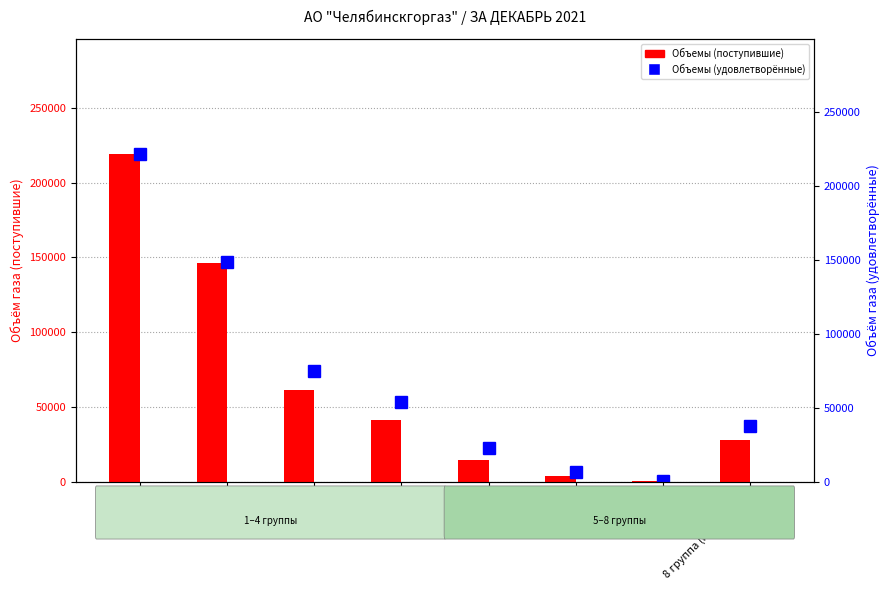

Reading left to right, list all the values displayed in this chart.

Объемы (поступившие): 1 группа=219330.6	2 группа=145924.7	3 группа=61540.4	4 группа=41444.6	5 группа=14689.5	6 группа=3448.1	7 группа=155.6	8 группа (население)=27925.3
Объемы (удовлетворённые): 1 группа=222000.0	2 группа=148700.0	3 группа=75087.6	4 группа=53650.2	5 группа=22414.9	6 группа=6371.2	7 группа=383.6	8 группа (население)=37899.8